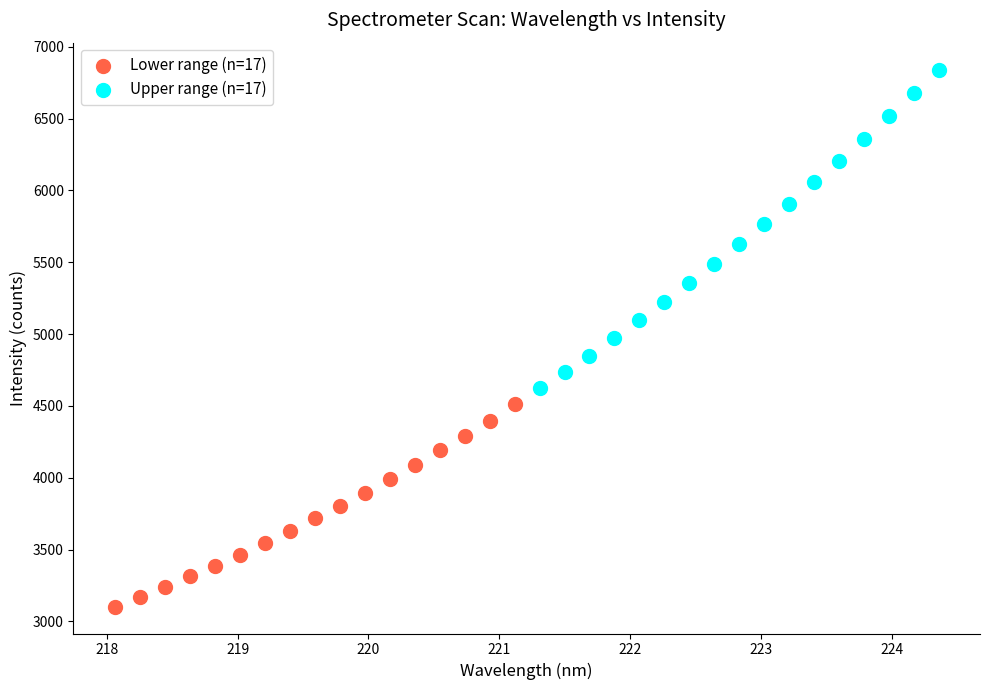

Which series has the largest Y range (max minus min)?

Upper range (n=17)